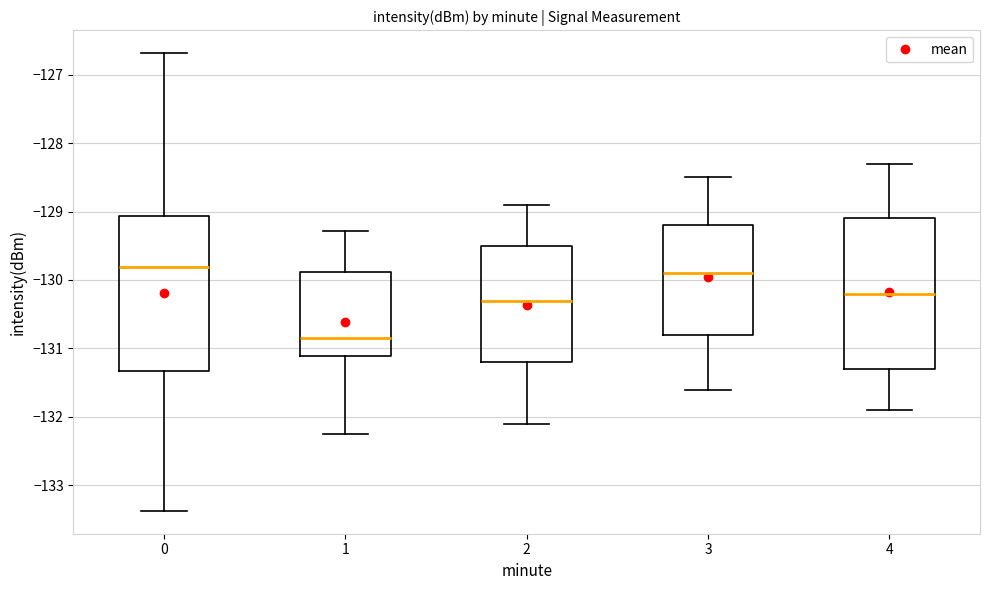

Reading left to right, read every box against the y-axis: the position of its median line, the range the box covers, and the ends of its whiskers. The values are not printed on the chart, so give them approximately, as read against the axis.

0: median -129.8, box -131.3 to -129.1, whiskers -133.4 to -126.7
1: median -130.9, box -131.1 to -129.9, whiskers -132.2 to -129.3
2: median -130.3, box -131.2 to -129.5, whiskers -132.1 to -128.9
3: median -129.9, box -130.8 to -129.2, whiskers -131.6 to -128.5
4: median -130.2, box -131.3 to -129.1, whiskers -131.9 to -128.3